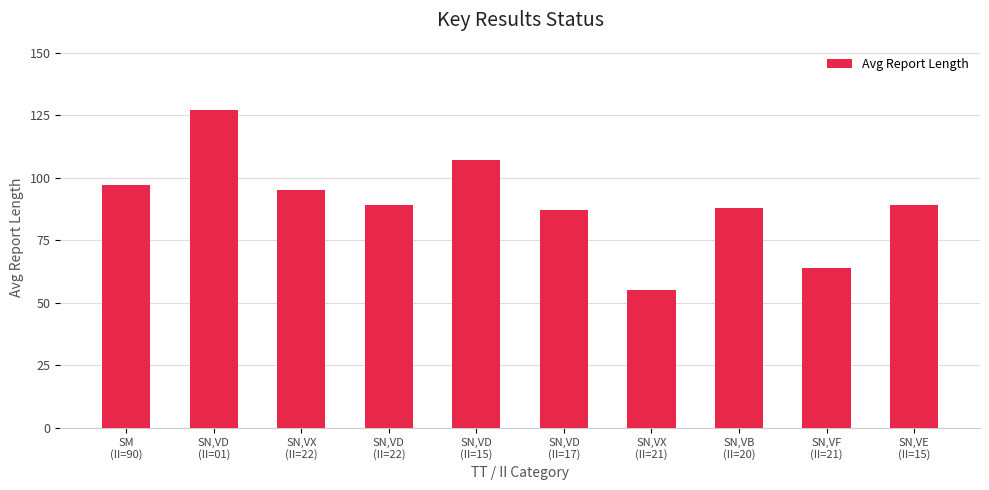

What value does the data have at SN,VD
(II=22), to the nearest 10?

90